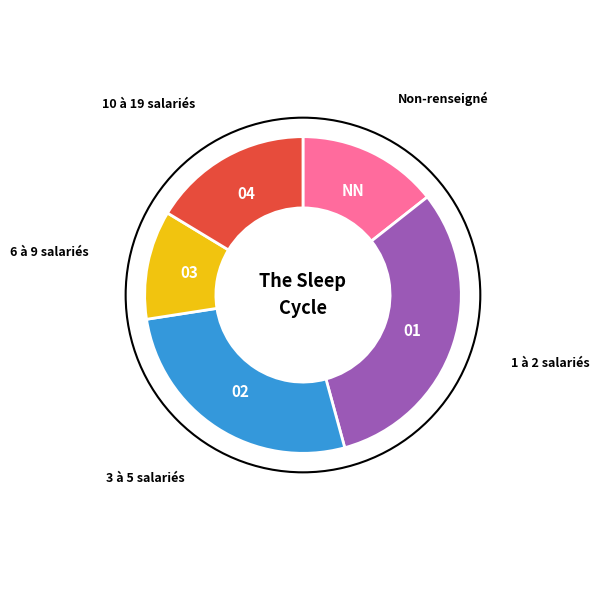

Does any single category account for the majority?

No